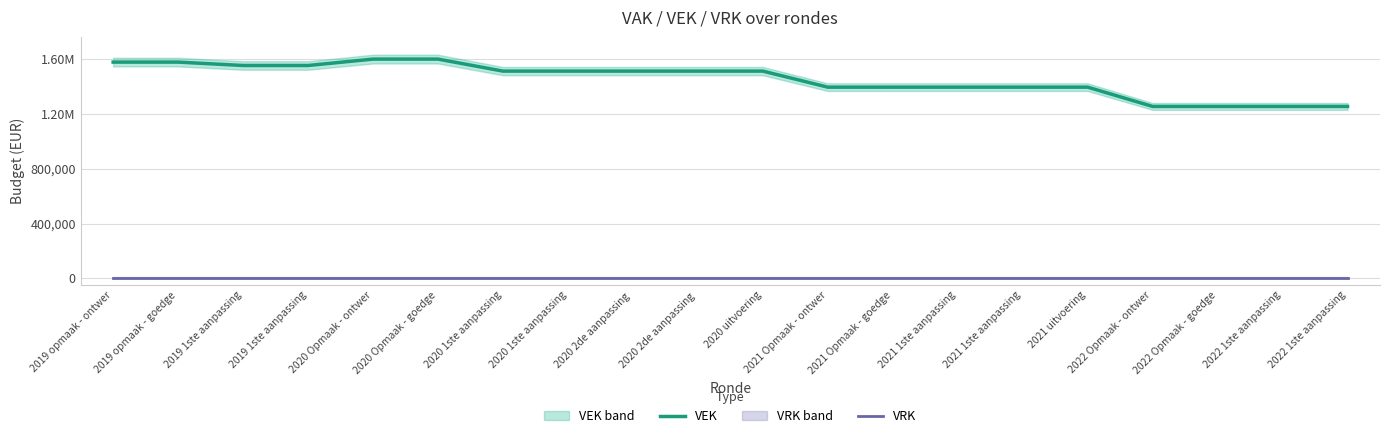

What is the difference between the maximum and minimum values in the VEK series?

345945